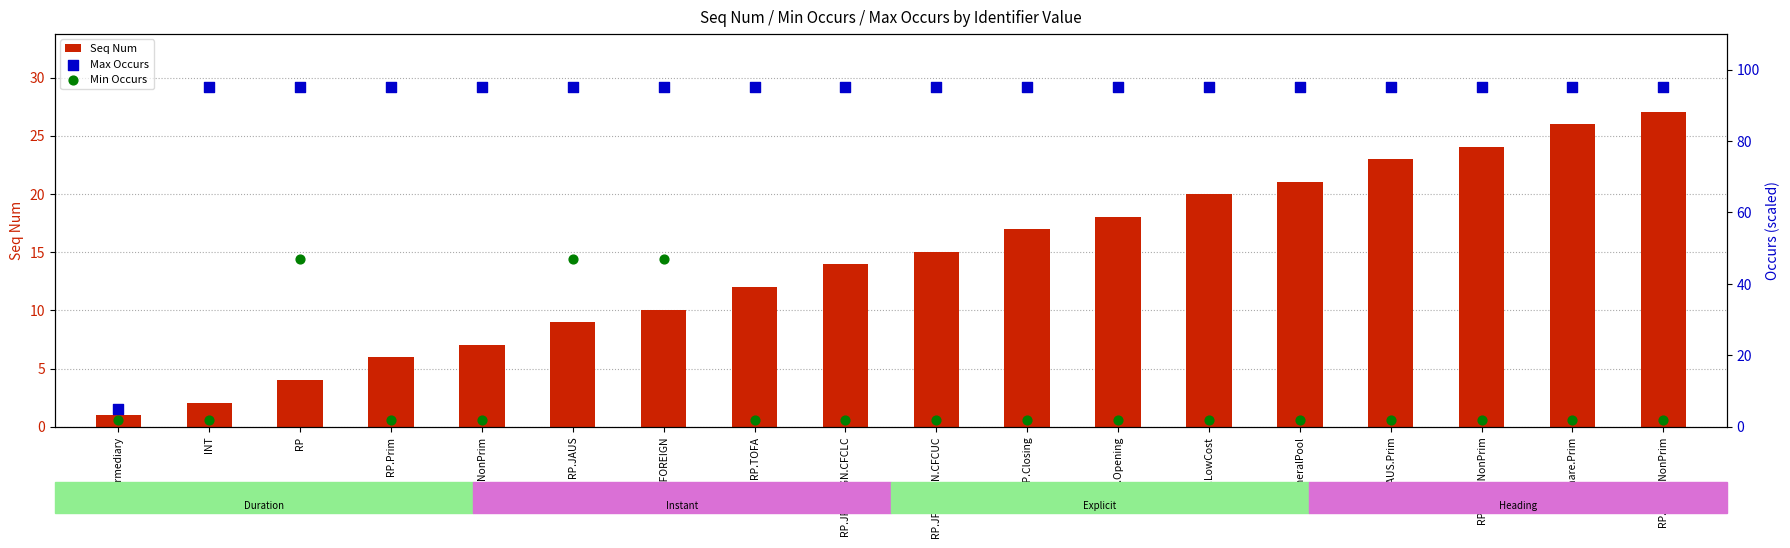

At how many categories does at least one series exceed 17?

17